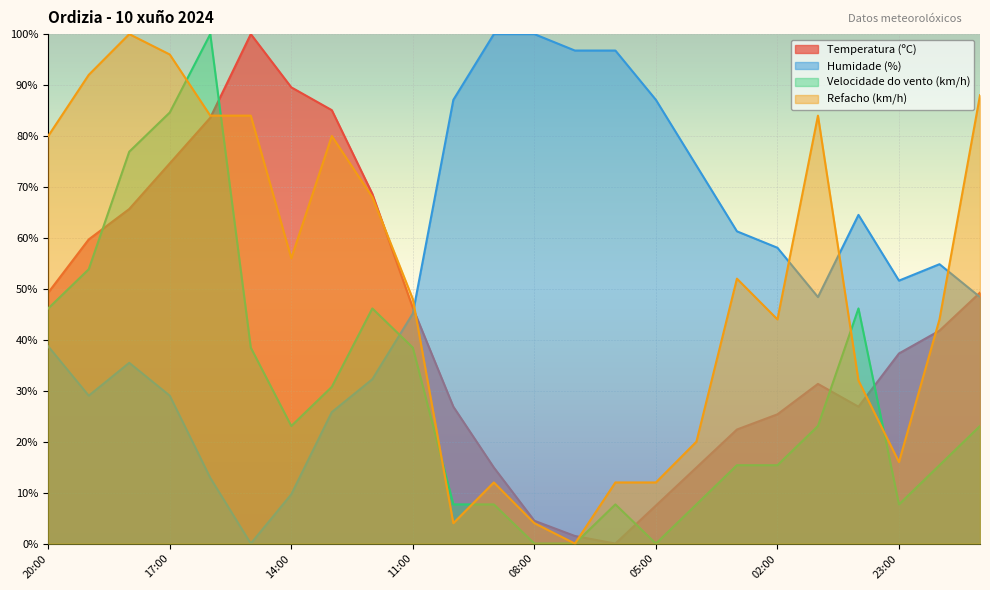

What is the highest value of the Temperatura (ºC) series?

100.0